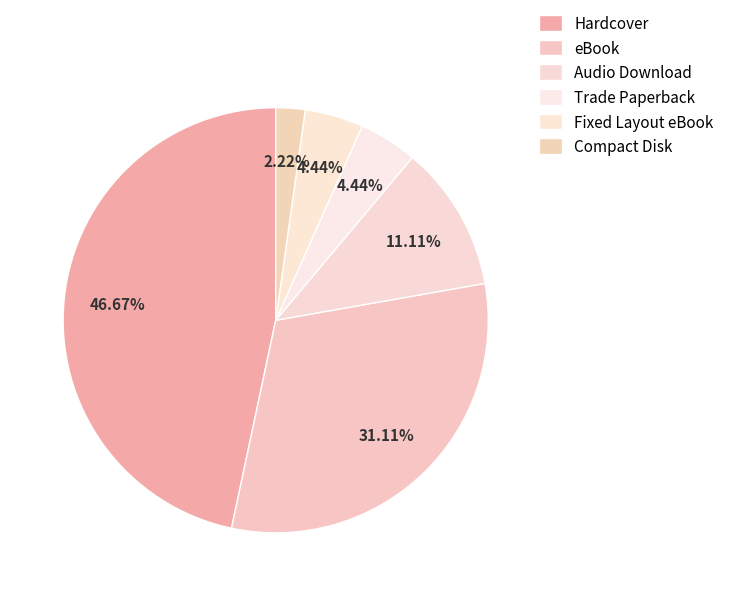

To the nearest percent, what is the average slice percentage?

17%